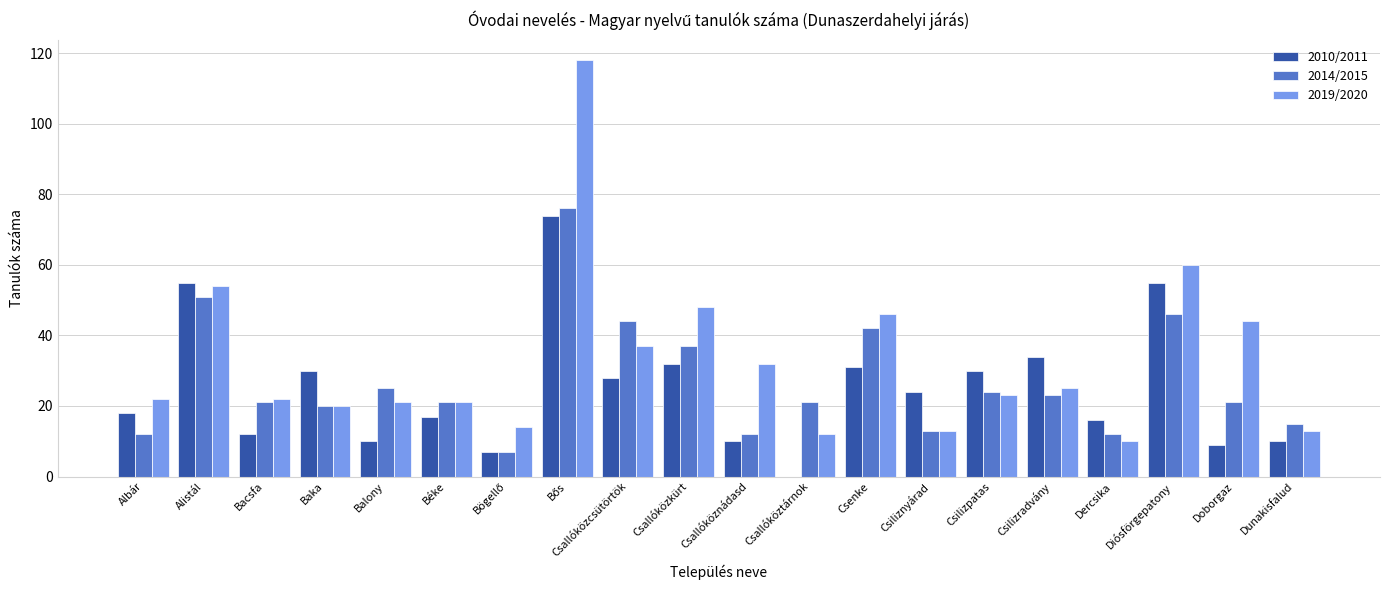

Is the value of 2019/2020 at Alistál greater than the value of 2014/2015 at Dunakisfalud?

Yes